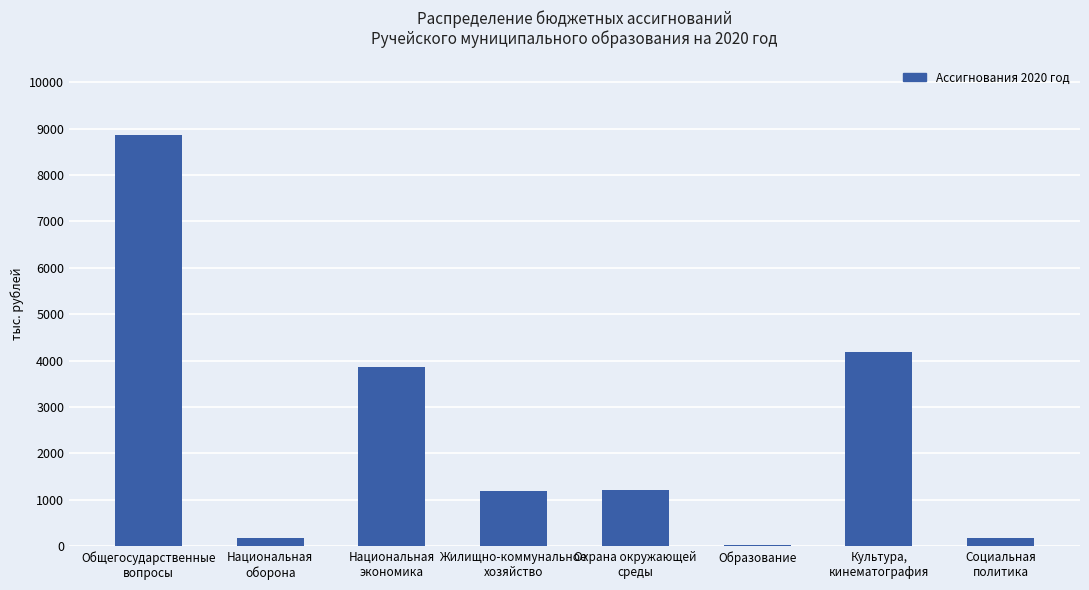

Is it true that the value at Национальная
оборона is 184.3?

True